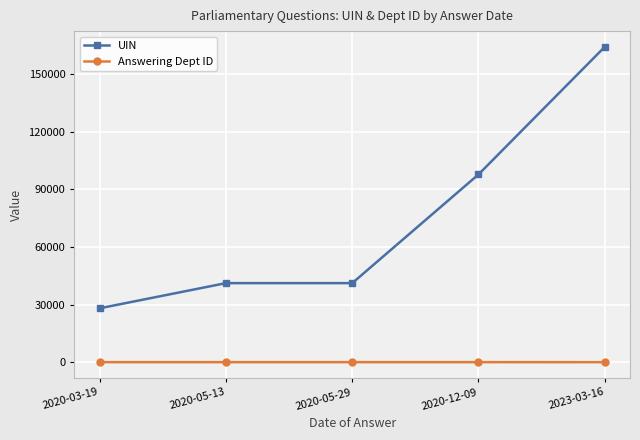

At how many categories does at least one series exceed 156832?

1